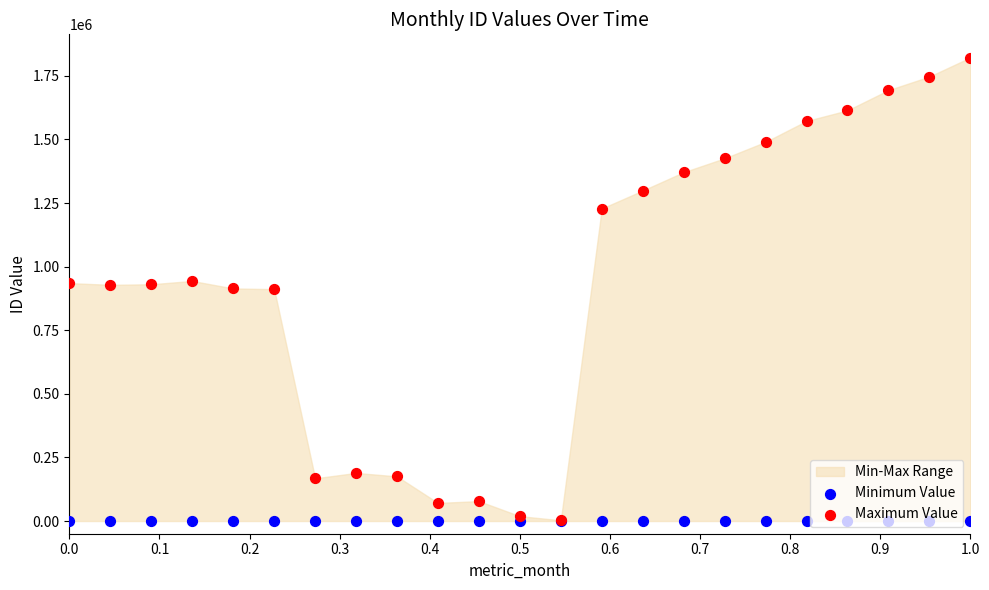

Which series reaches the minimum Y coordinate?

Minimum Value